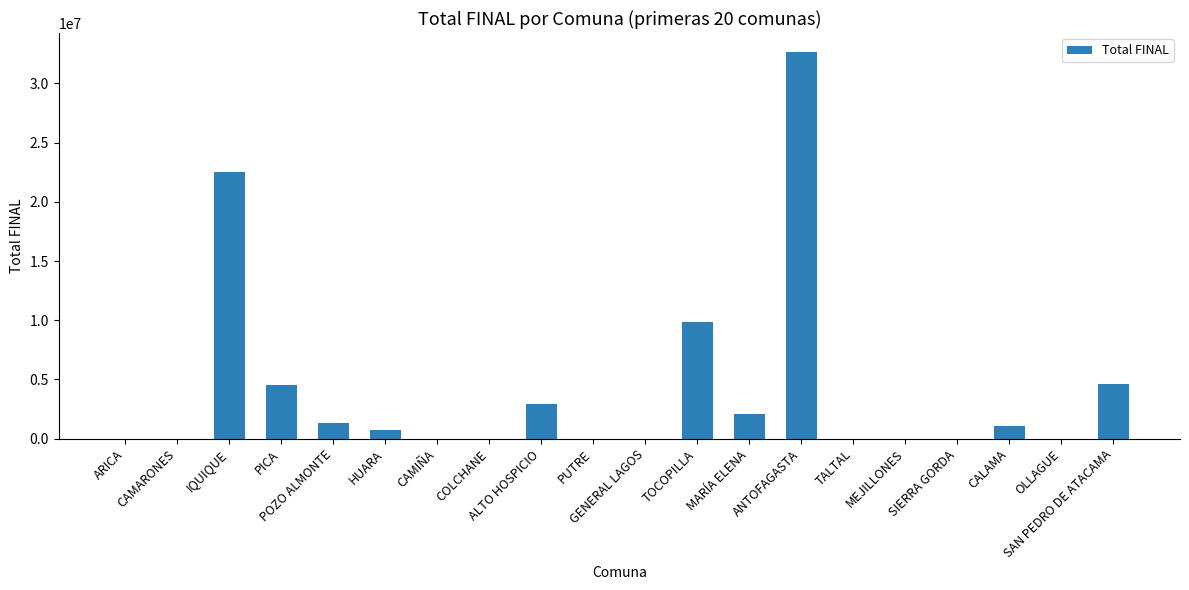

What is the approximate value at HUARA, to the nearest 100?

733300